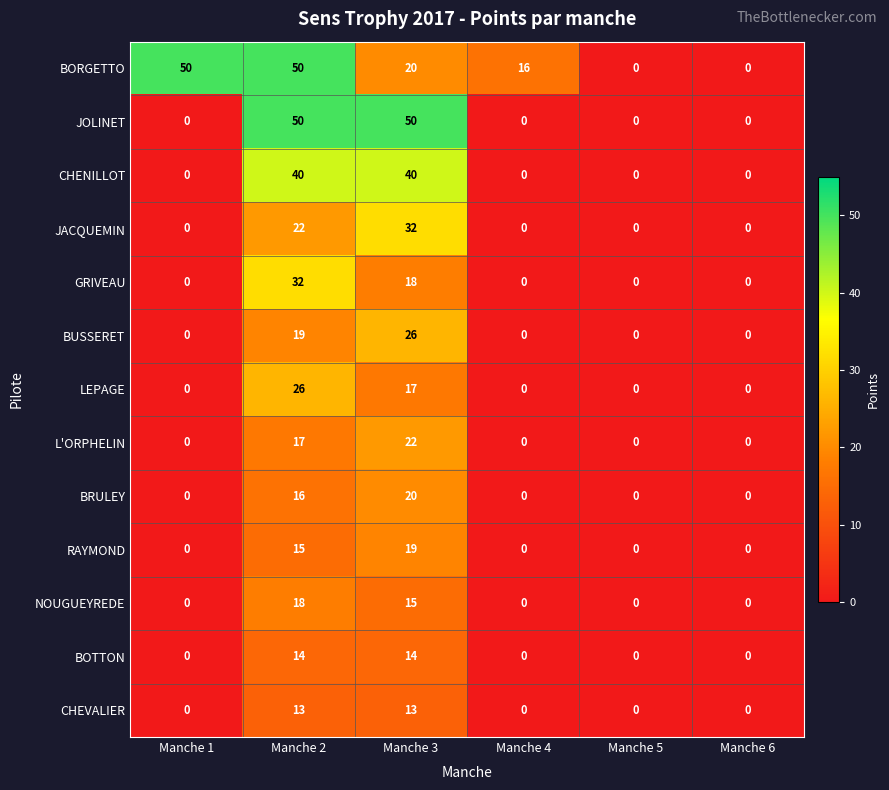

What is the total value across all series at Manche 4?

16